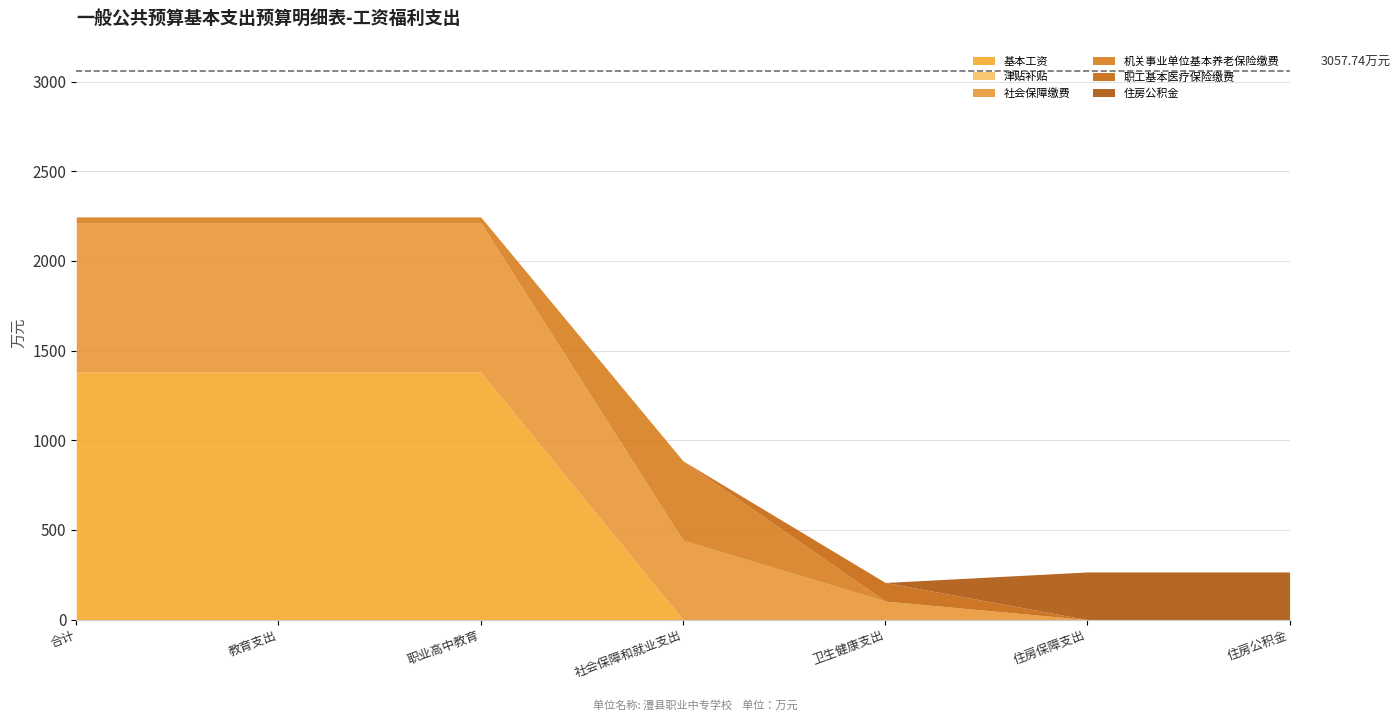

What is the greatest value displayed?

1381.0